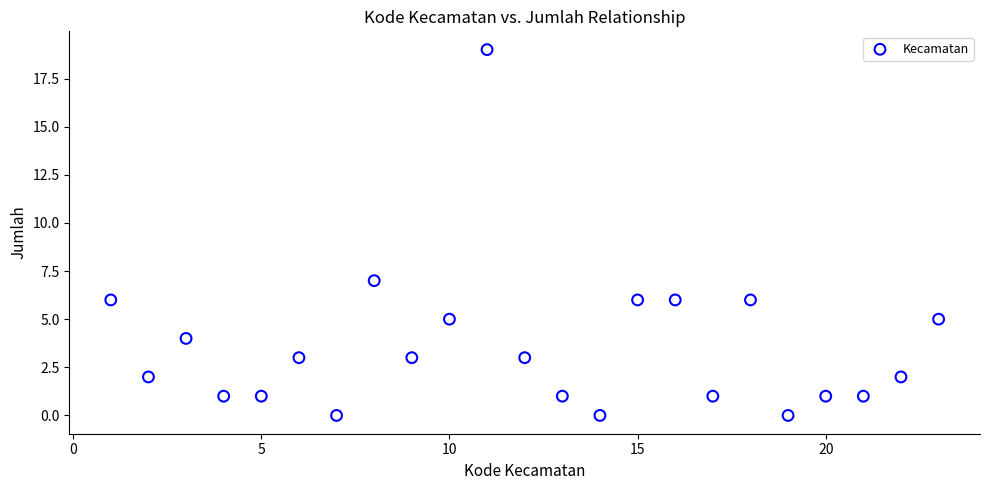

What Y value in the scatter plot is closest to 9?

7